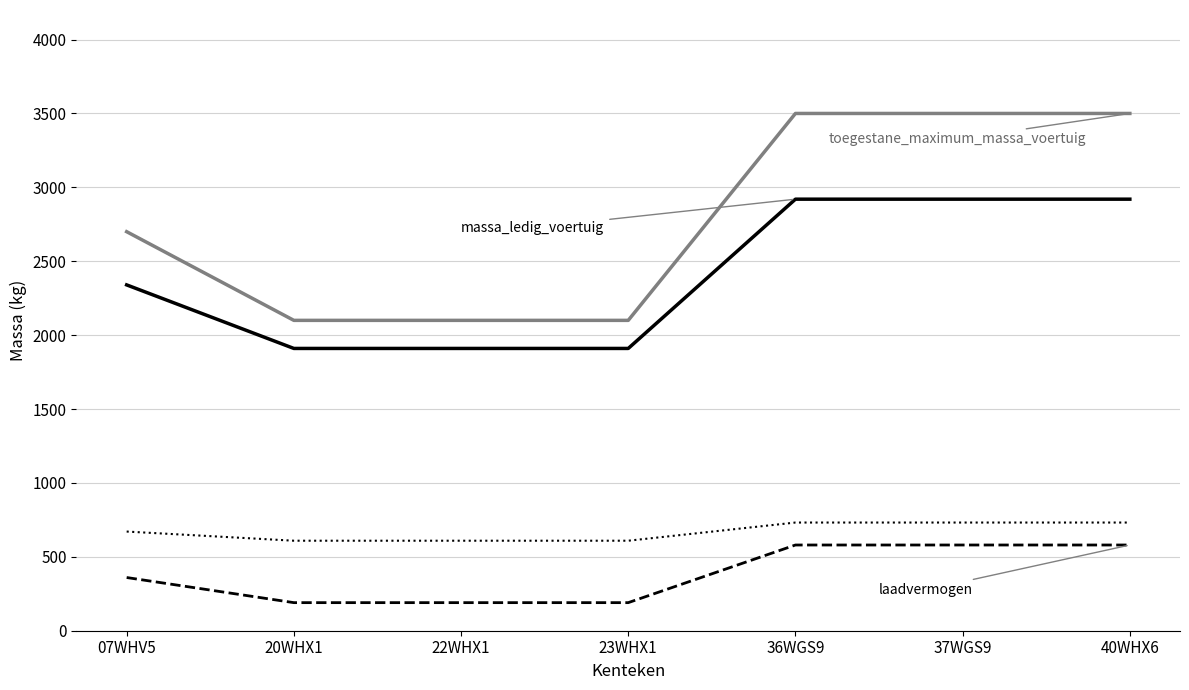

What is the total value across all series at 20WHX1?

4809